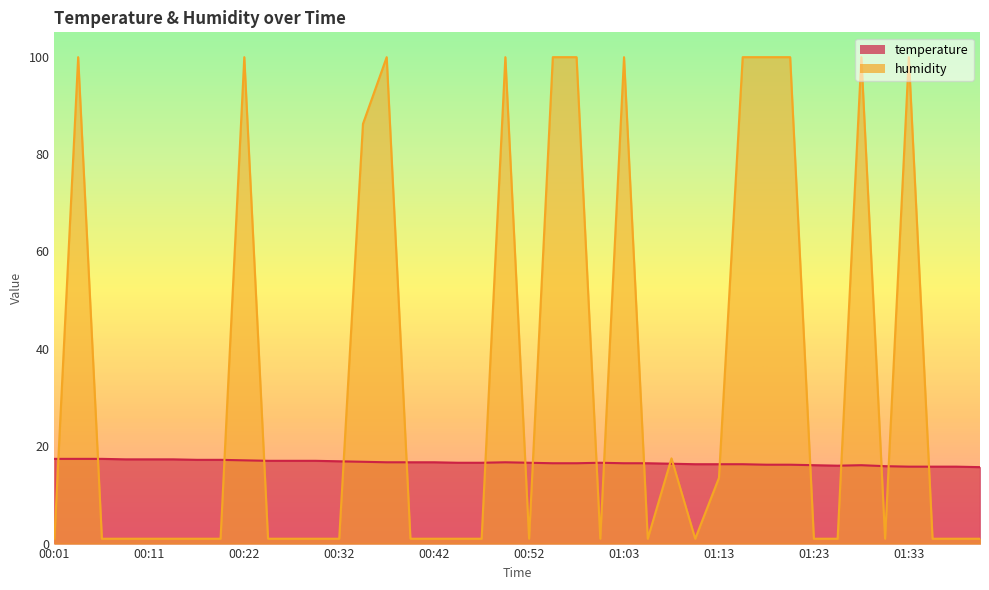

Which label corresponds to the largest value in the chart?

00:03